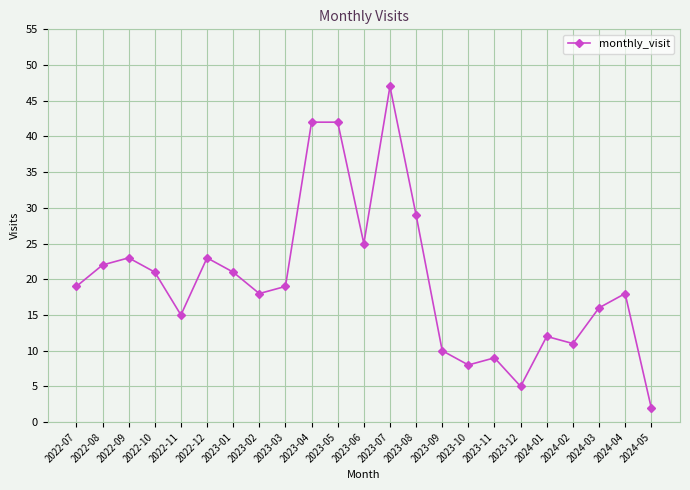

What is the sum of the values at 2023-08 and 2023-10?

37